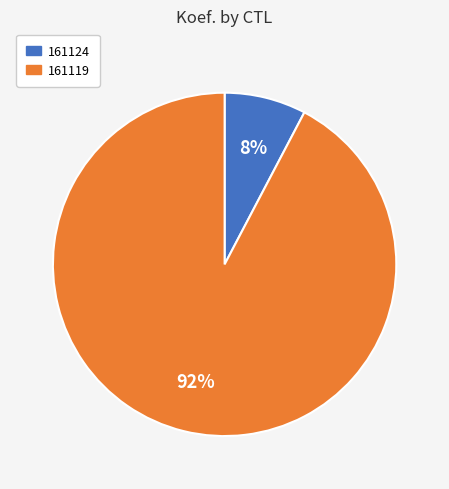

How many slices are in this pie chart?

2